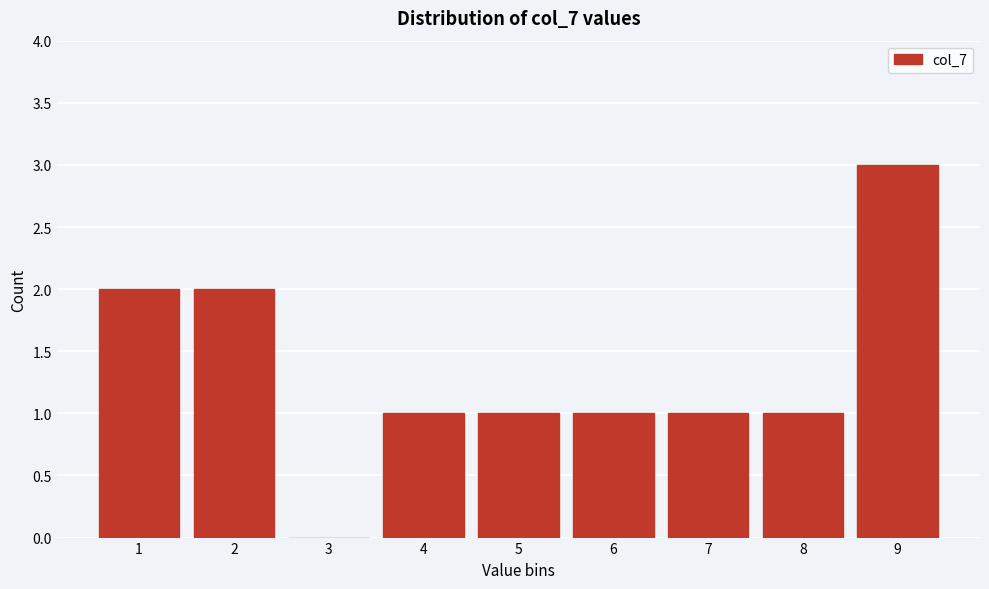

Reading left to right, transcribe this chart: for each bar, give the range it covers on the x-axis and its height. The values are not printed on the chart, so give them approximately, as read against the axis.

0.5 to 1.5: 2
1.5 to 2.5: 2
2.5 to 3.5: 0
3.5 to 4.5: 1
4.5 to 5.5: 1
5.5 to 6.5: 1
6.5 to 7.5: 1
7.5 to 8.5: 1
8.5 to 9.5: 3